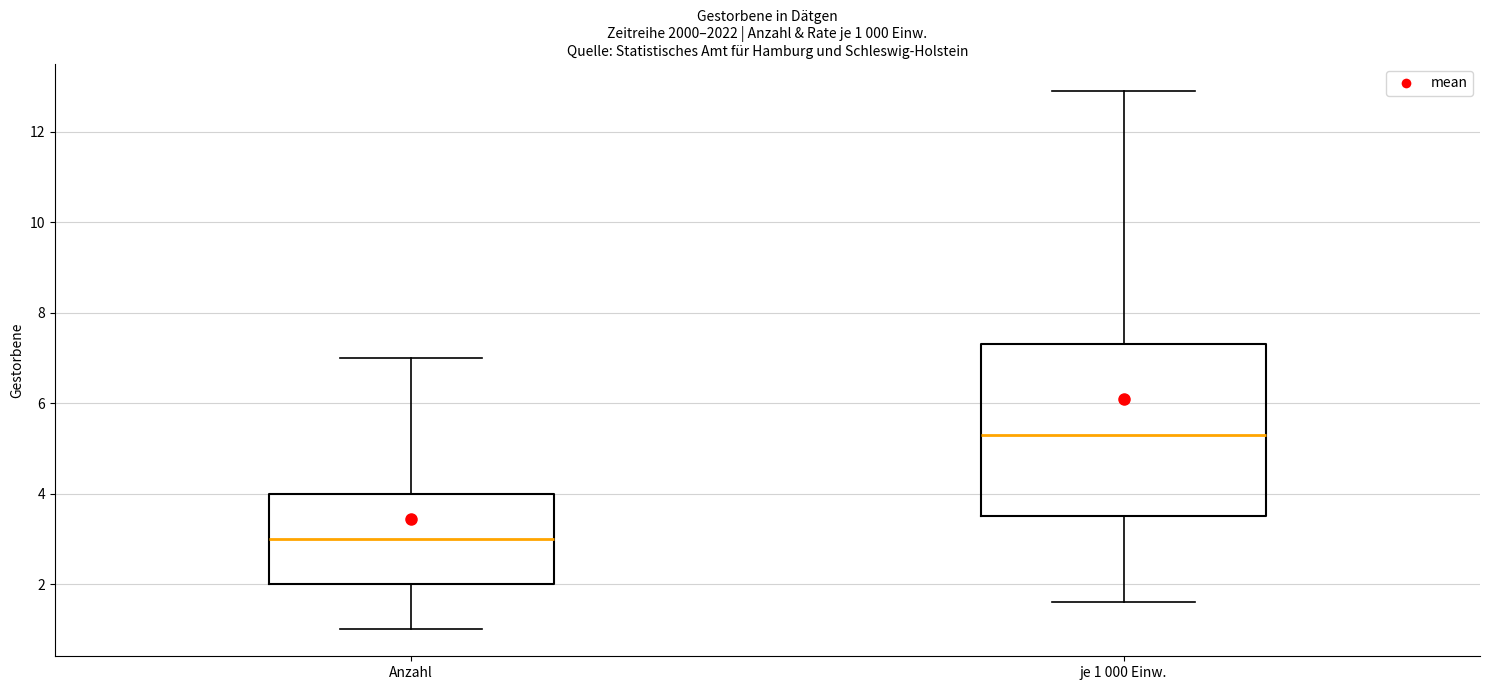

Which box's median line is the highest?

je 1 000 Einw.